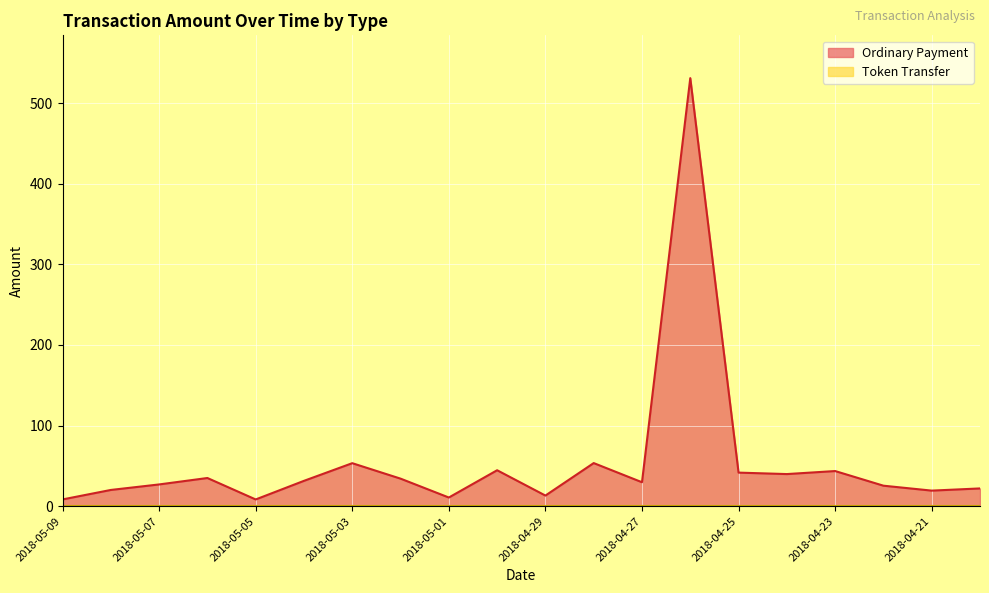

What is the change in value from 2018-05-03 to 2018-04-24?

-13.5